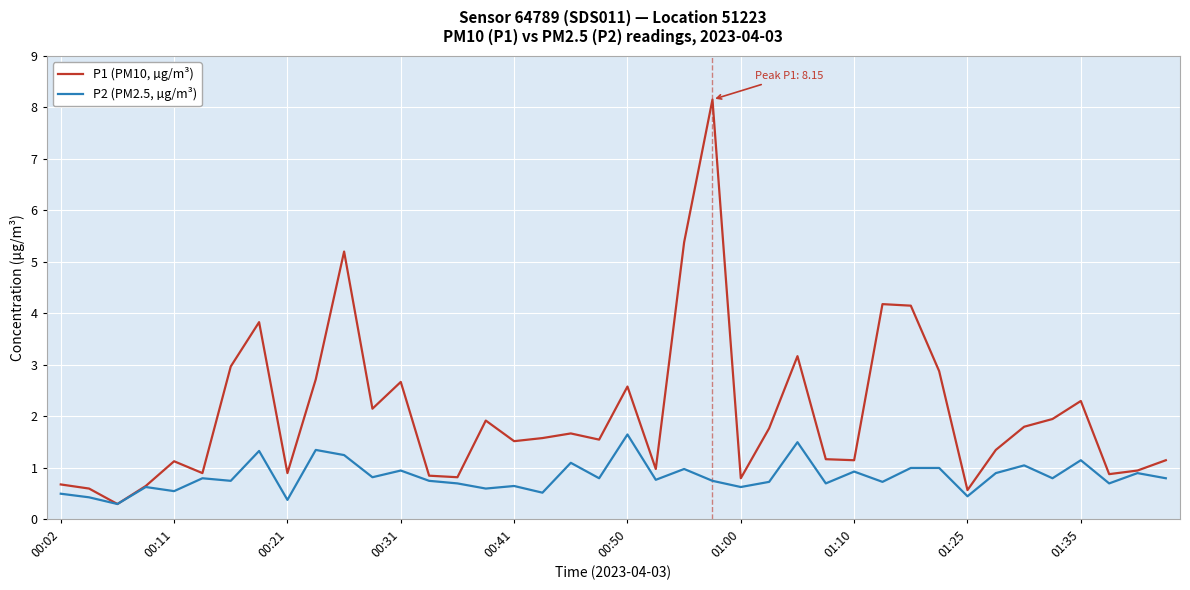

What is the maximum value for P1 (PM10, µg/m³)?

8.2